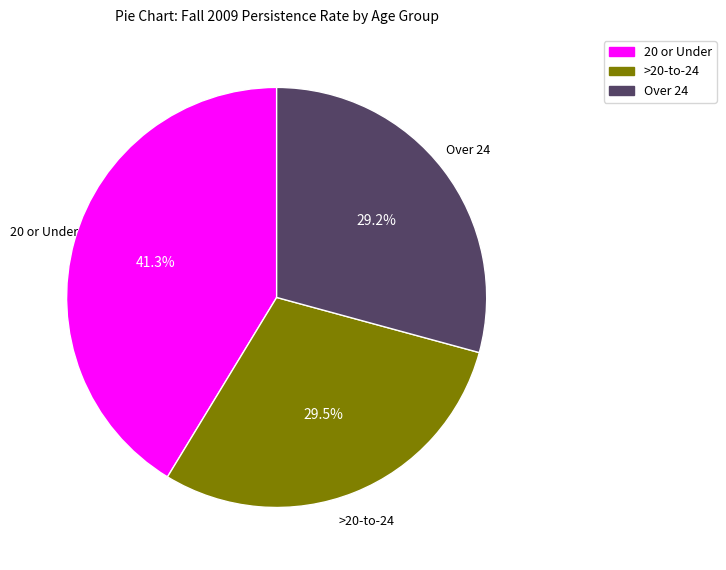

What is the ratio of the value at Over 24 to the value at >20-to-24?

1.0